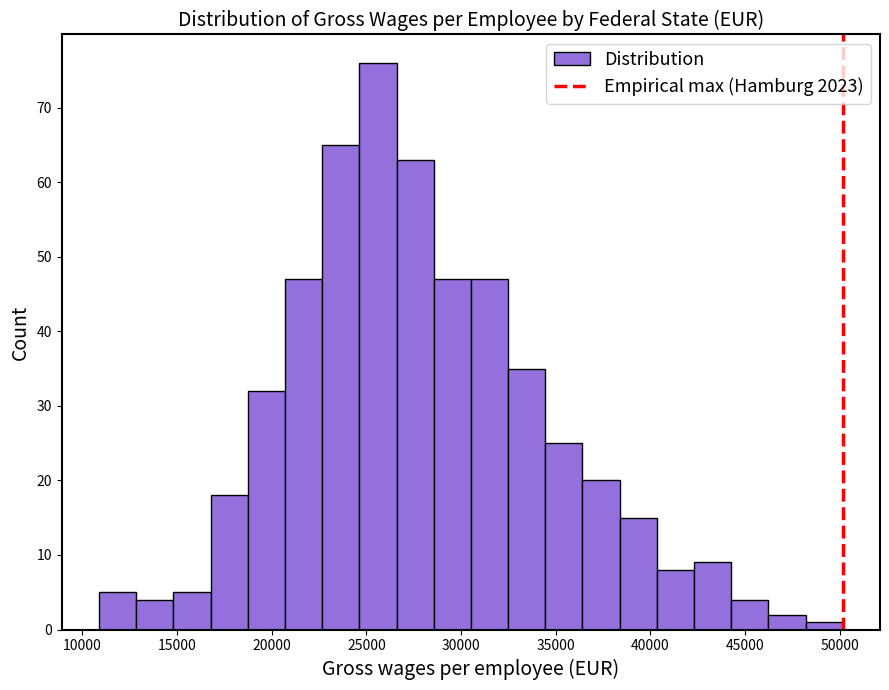

Around what value on the x-axis is the tallest bar? Give the approximate position of its centre, as read against the axis.

25500